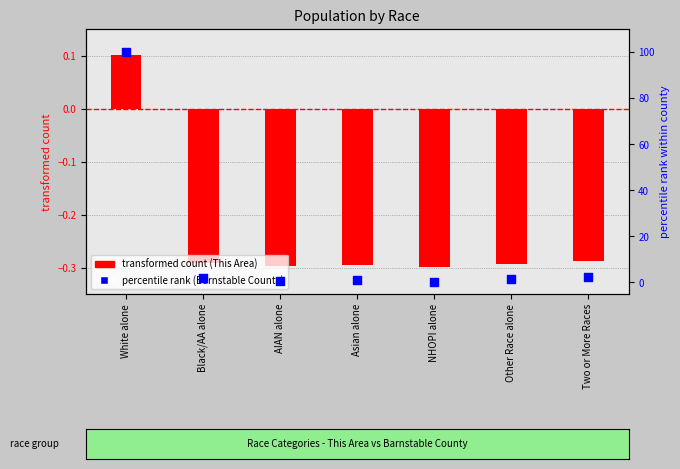

Which series has the largest Y range (max minus min)?

Barnstable County (percentile rank)